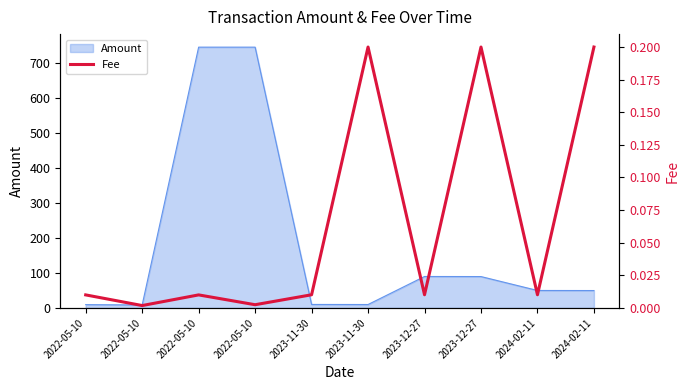

Which category has the lowest value across all series?

2022-05-10